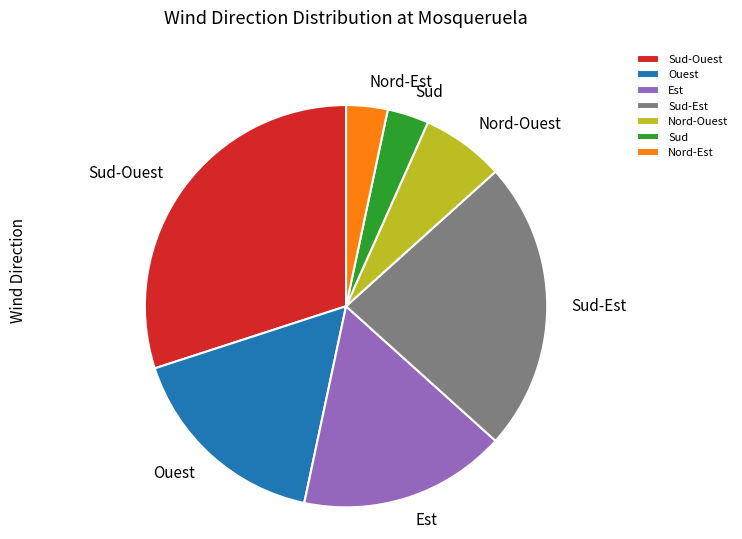

How many segments does this pie chart have?

7